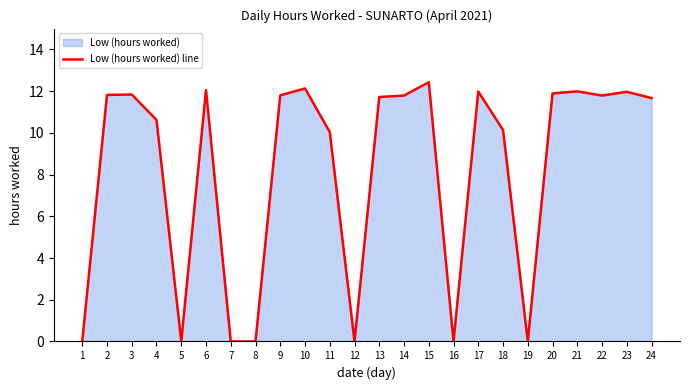

Count the number of data series in this chart.

1